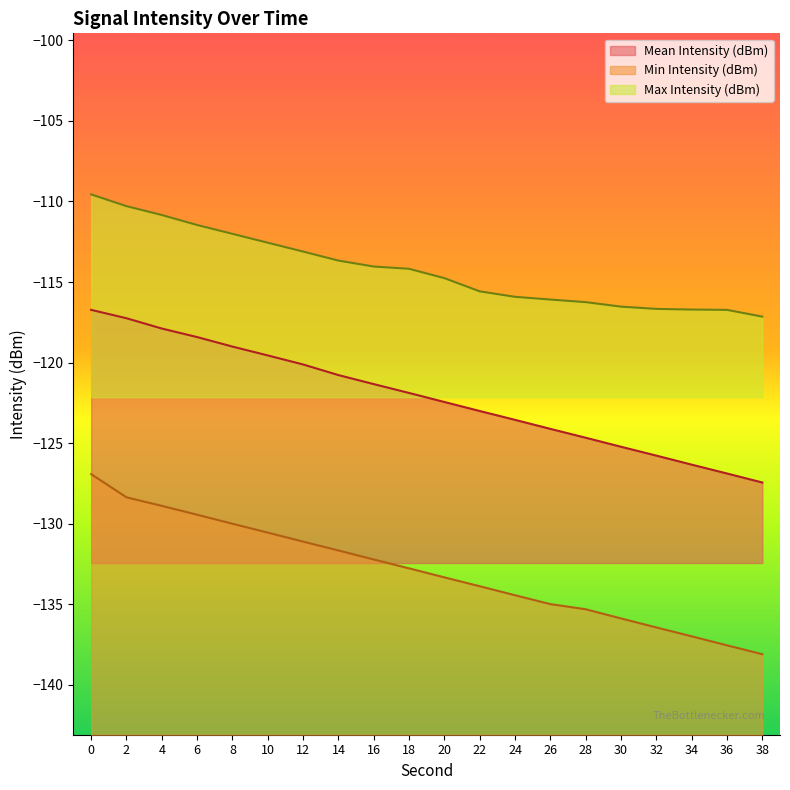

What is the spread (max minus min) of values at 28?

19.1